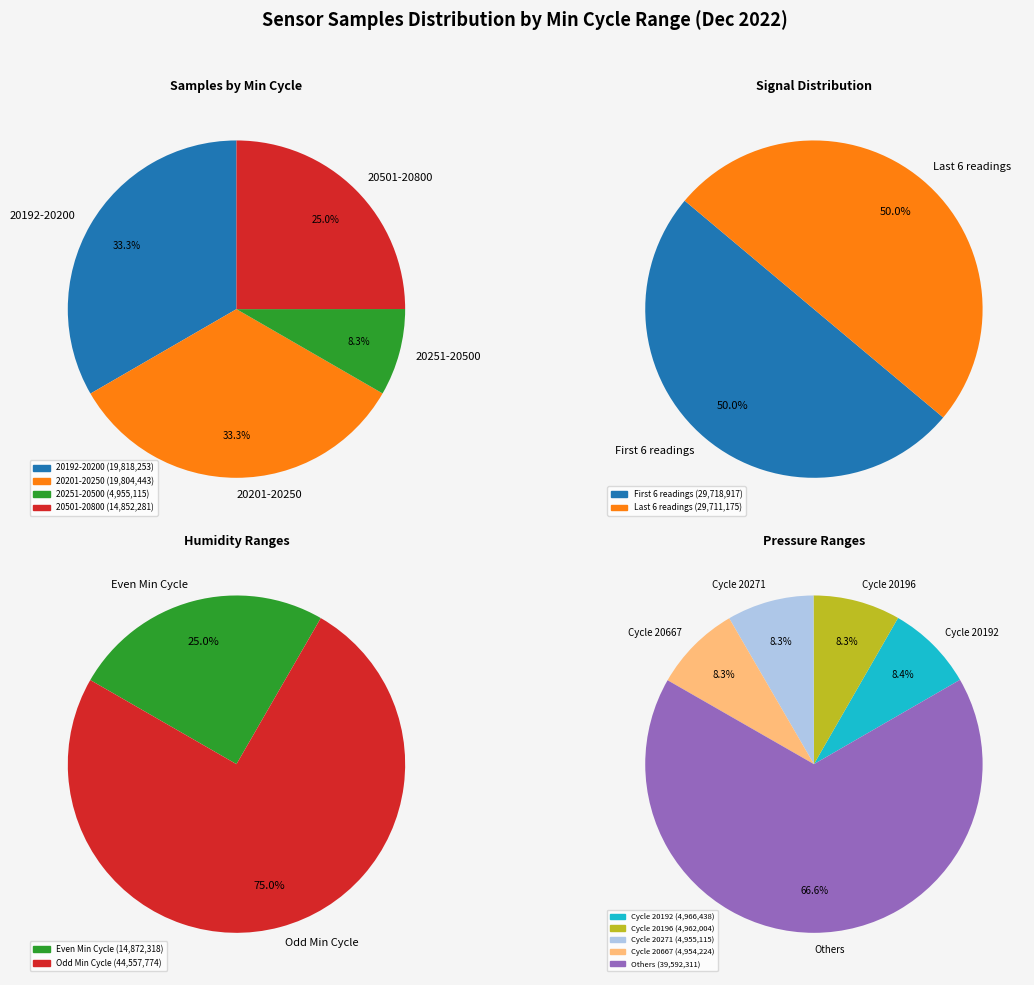

Is it true that 28/20196 is 20% of the pie?

False